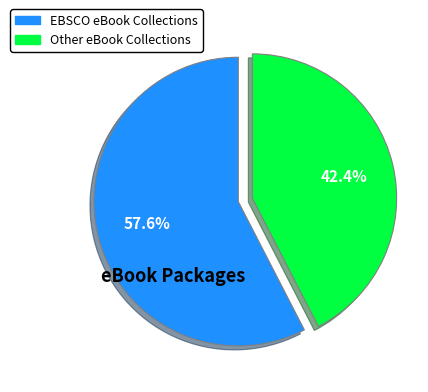

Does any single category account for the majority?

Yes